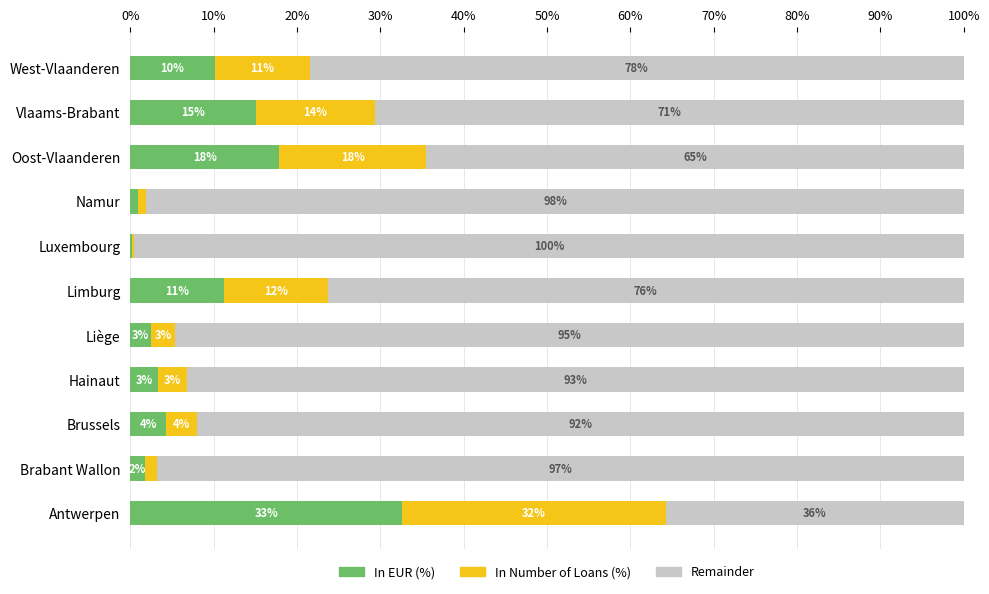

Reading left to right, extract all data points from this chart.

In EUR (%): 0.3	0.0	0.0	0.0	0.0	0.1	0.0	0.0	0.2	0.2	0.1
In Number of Loans (%): 0.3	0.0	0.0	0.0	0.0	0.1	0.0	0.0	0.2	0.1	0.1
Remainder: 0.4	1.0	0.9	0.9	0.9	0.8	1.0	1.0	0.6	0.7	0.8